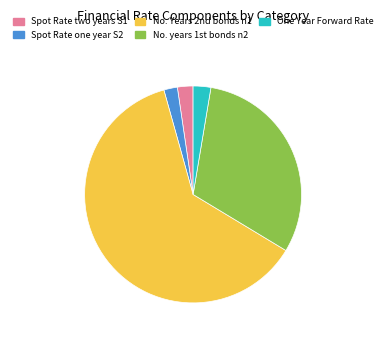

Which slice represents more than half of the pie?

No. Years 2nd bonds n1